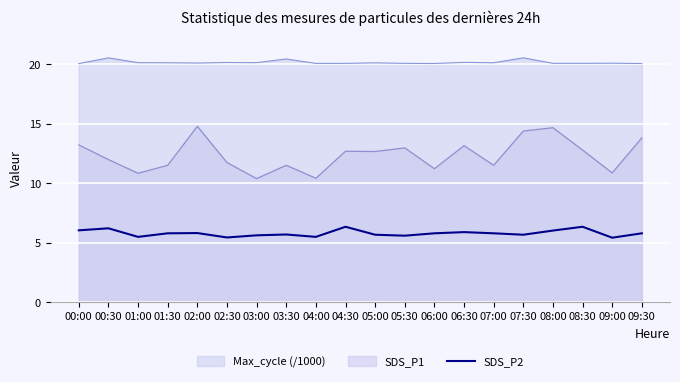

What position from the left is 01:00?

3